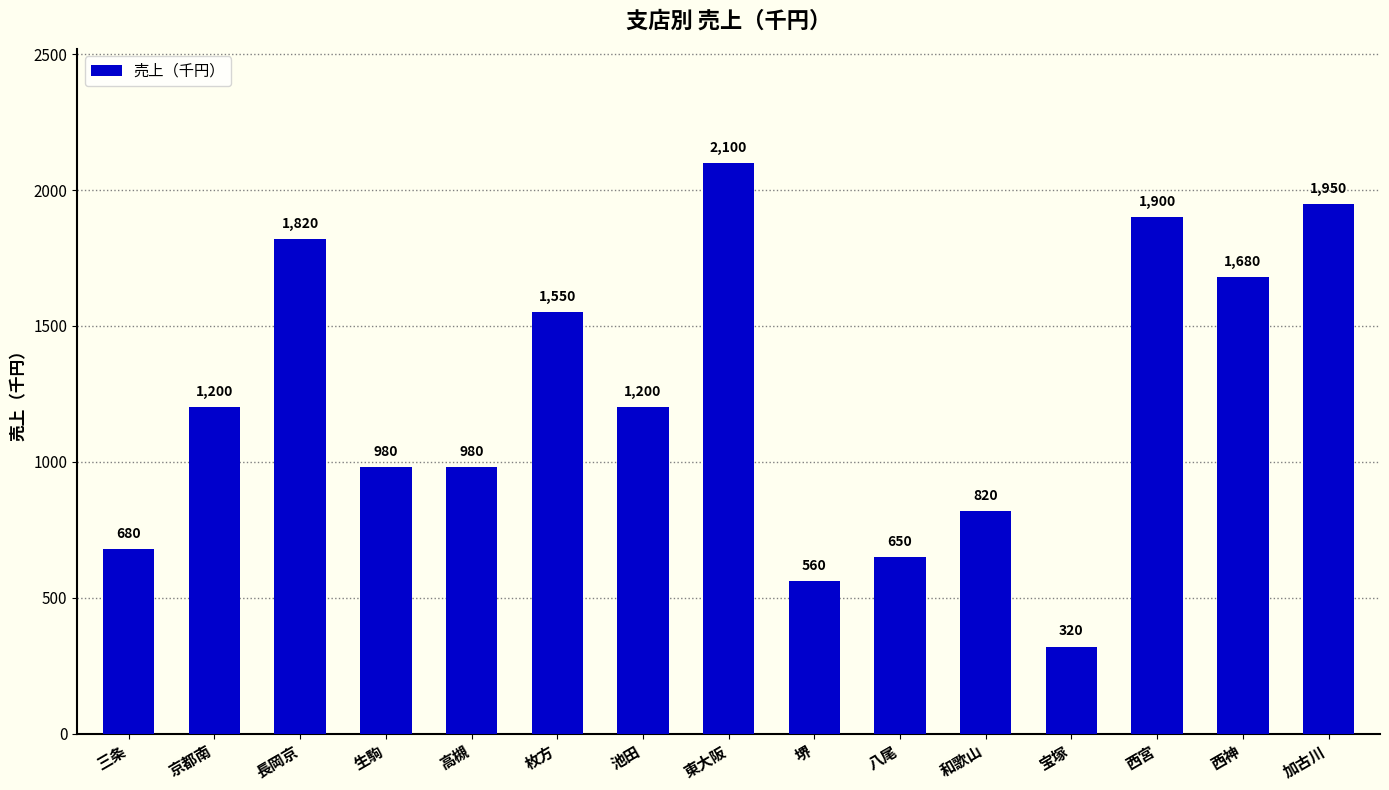

The chart shows a value of 1820 at 長岡京. True or false?

True